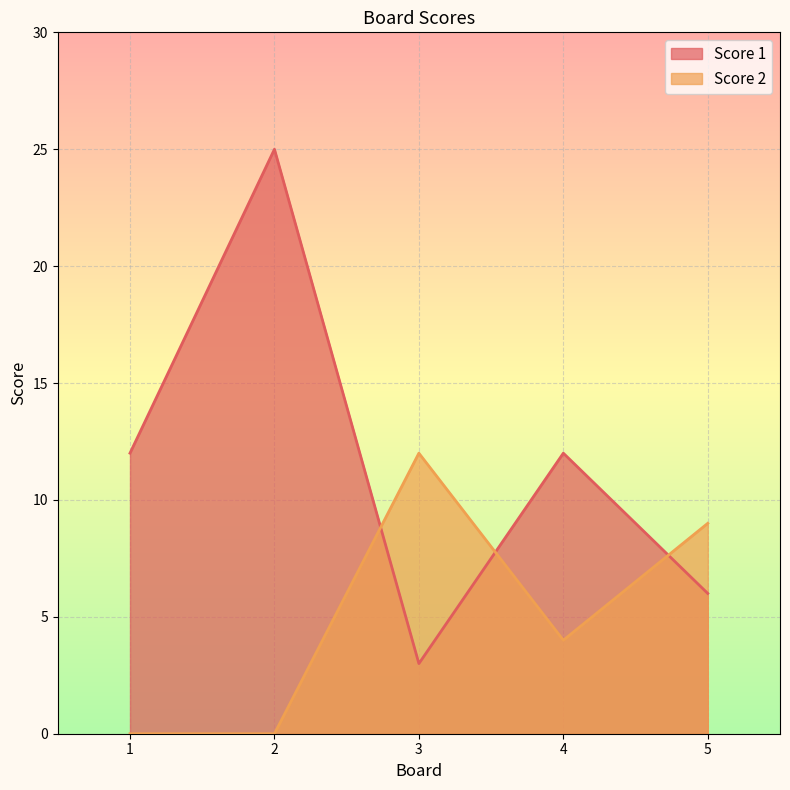

Where is Score 2 nearest to the value 6?

4